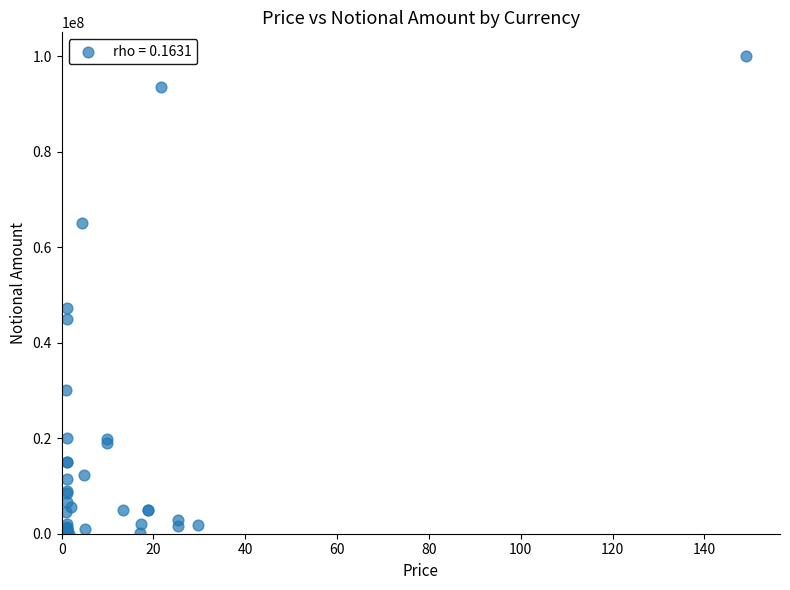

What Y value in the scatter plot is closest to 50007412?

47200000.0